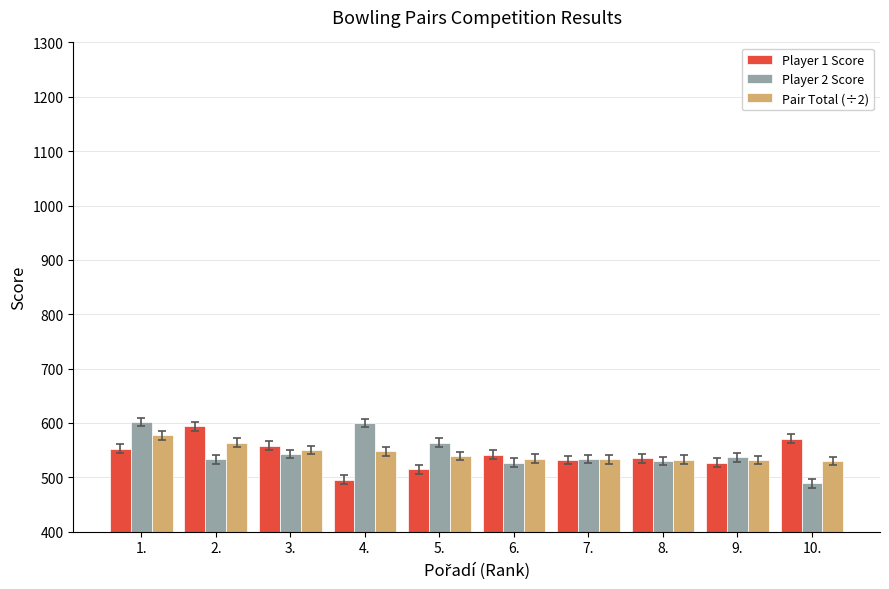

The Player 2 Score series shows 1065.8 at 1.. True or false?

False